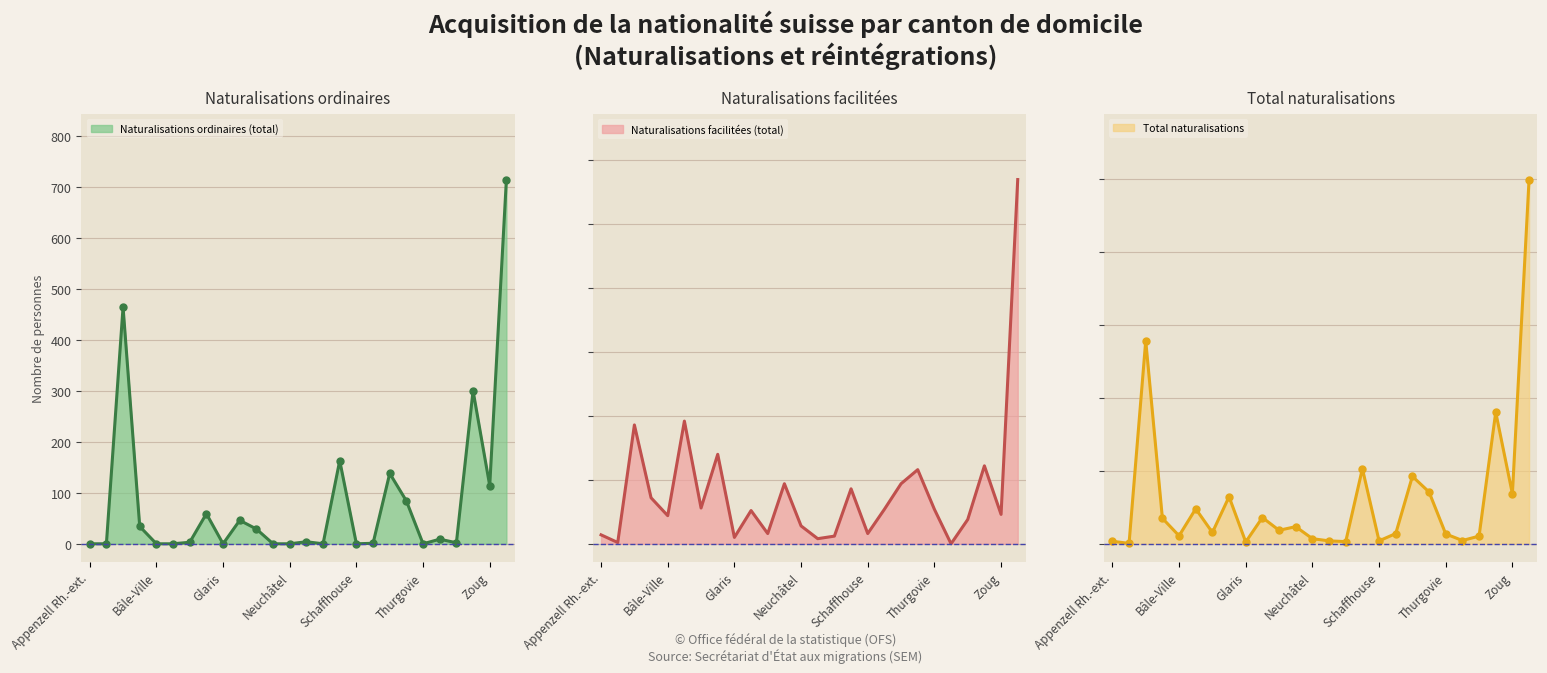

Does the chart have visible grid lines?

Yes